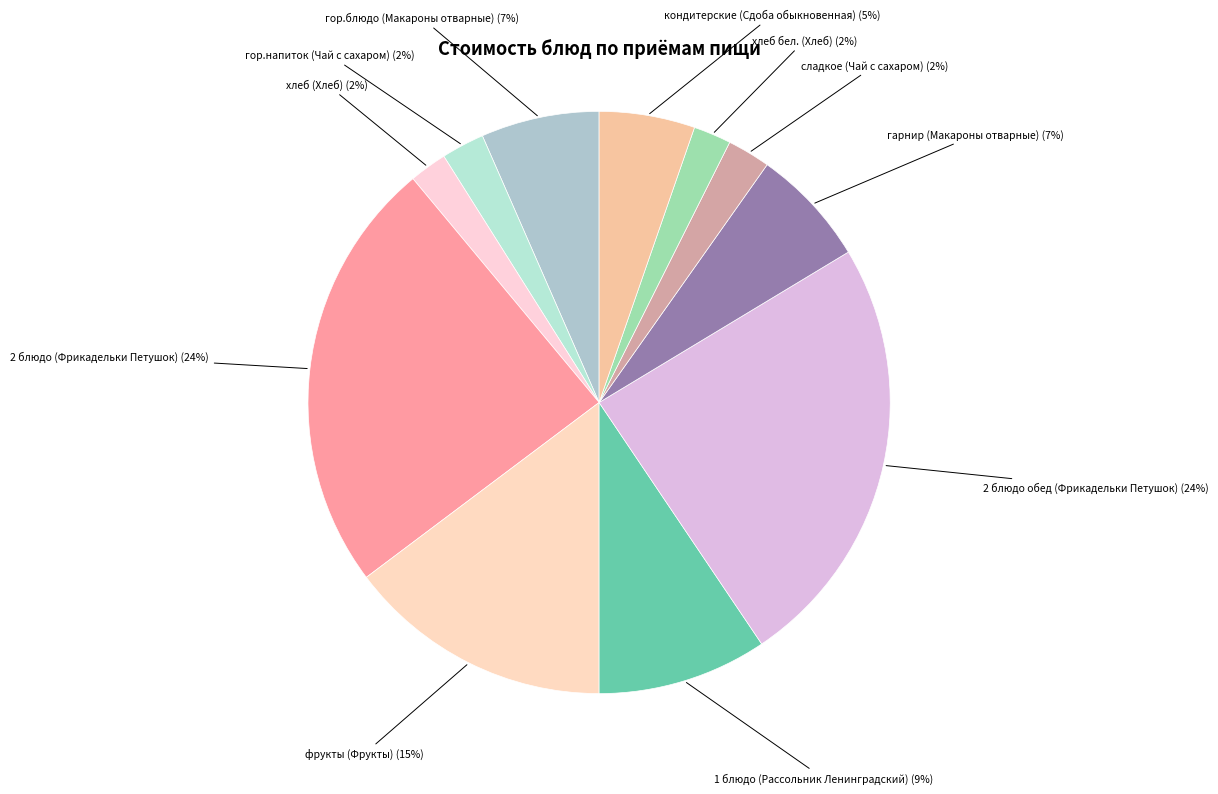

How many slices are in this pie chart?

11